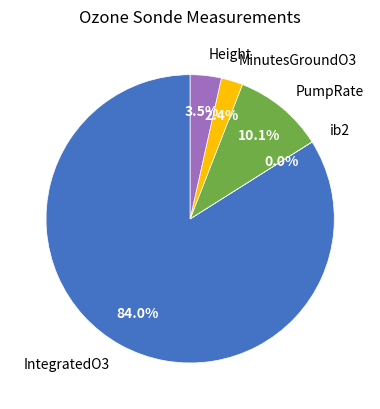

Does any single category account for the majority?

Yes